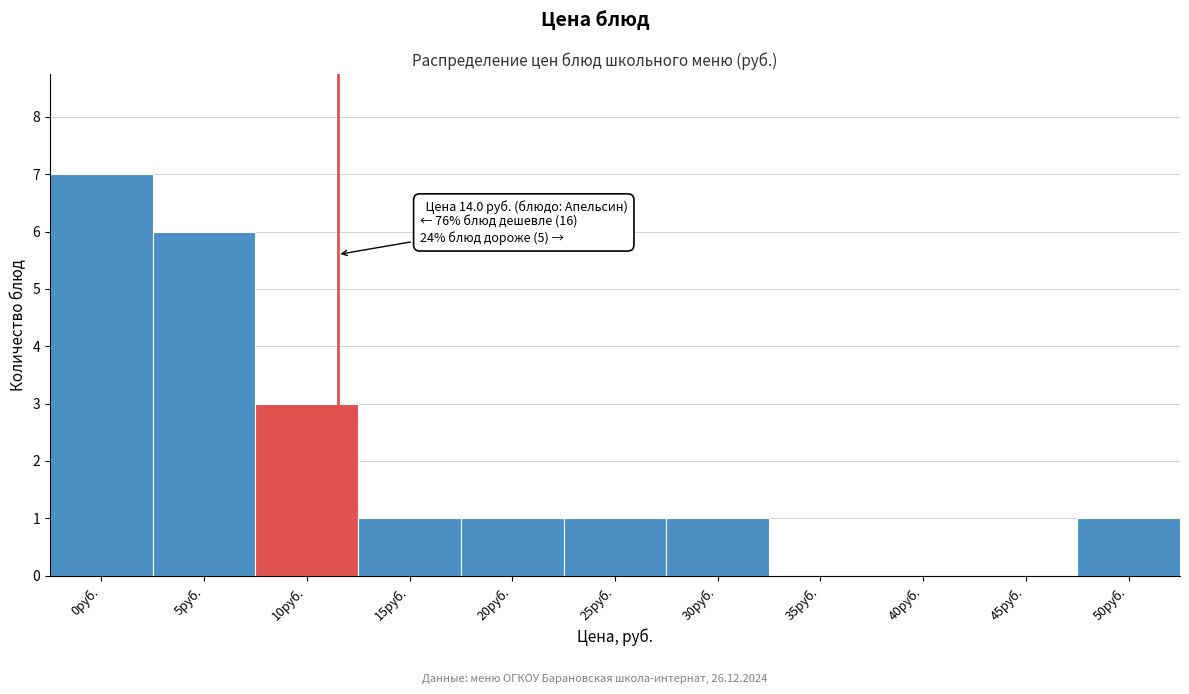

Reading left to right, extract all data points from this chart.

0руб.=7	5руб.=6	10руб.=3	15руб.=1	20руб.=1	25руб.=1	30руб.=1	35руб.=0	40руб.=0	45руб.=0	50руб.=1